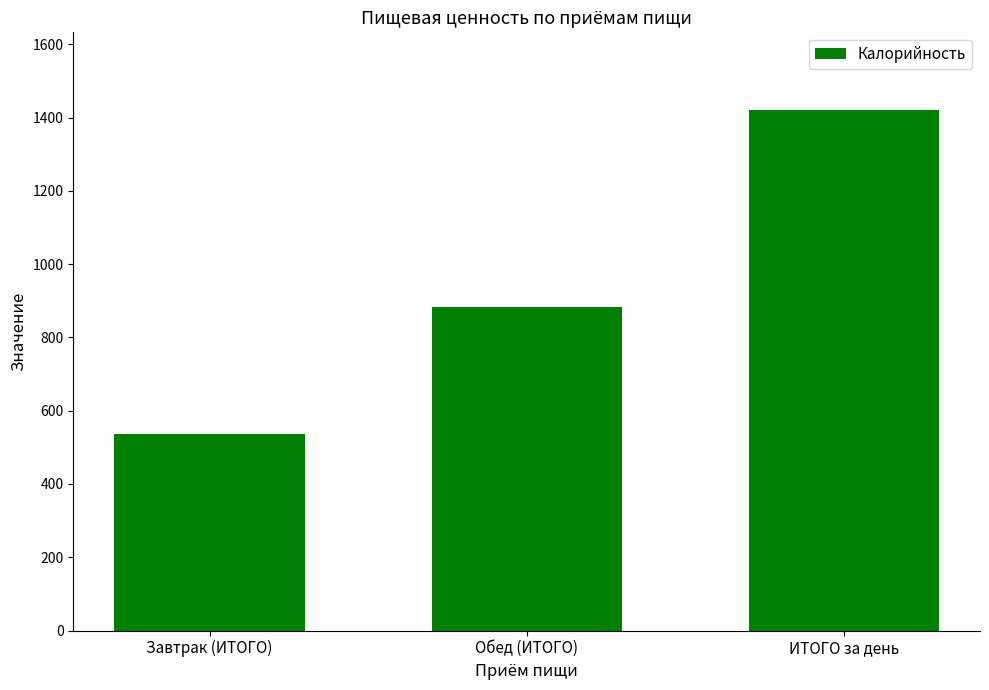

What position from the right is Завтрак (ИТОГО)?

3